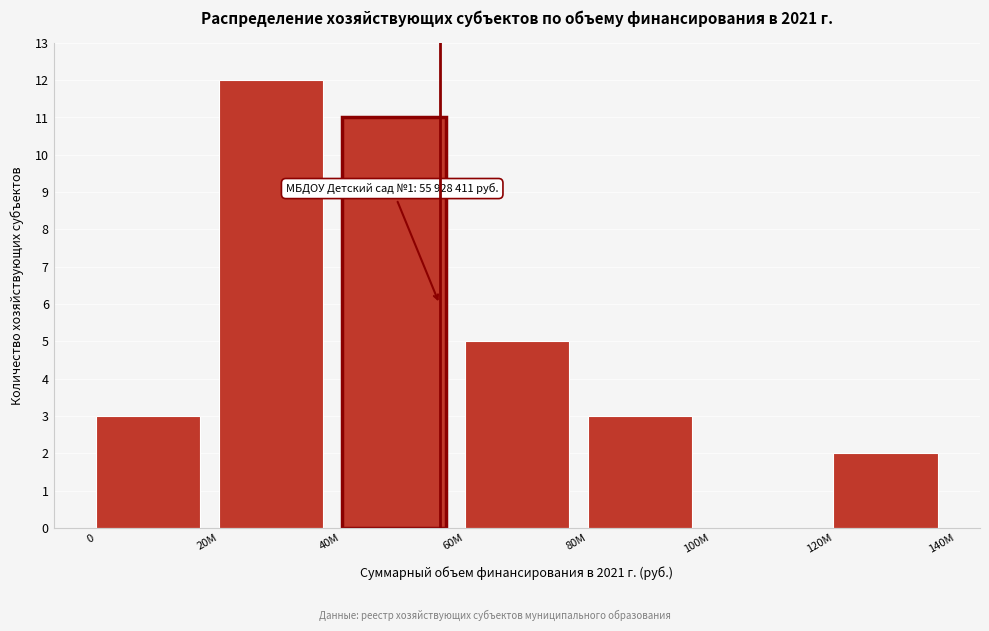

Reading left to right, what are all the values shown in this chart?

0=3	20M=12	40M=11	60M=5	80M=3	100M=0	120M=2